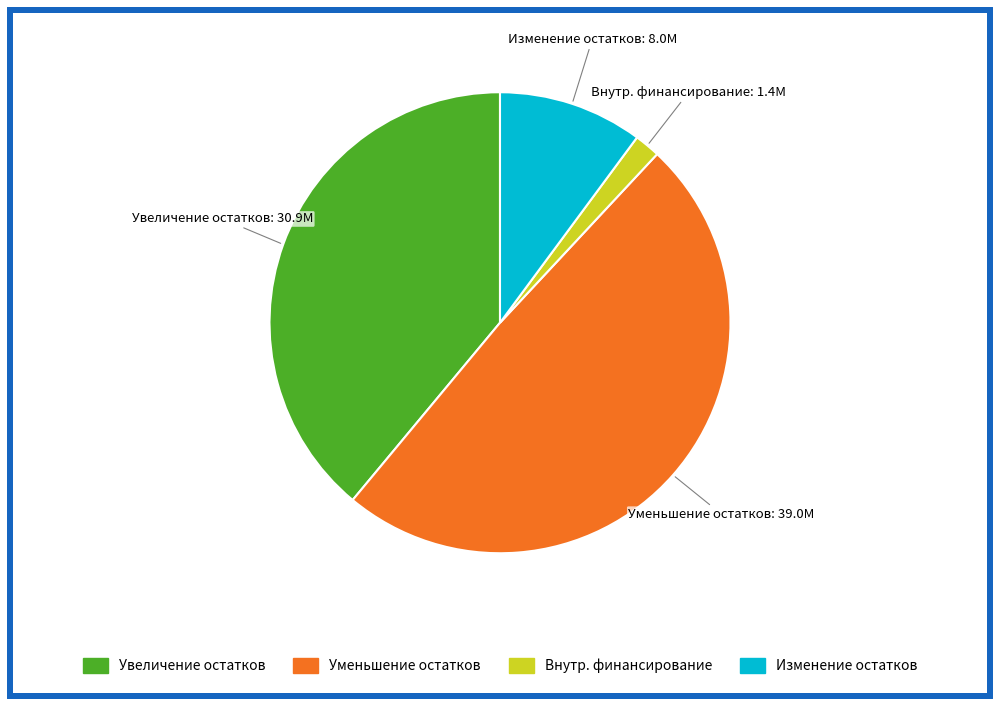

Count the number of slices in the pie.

4